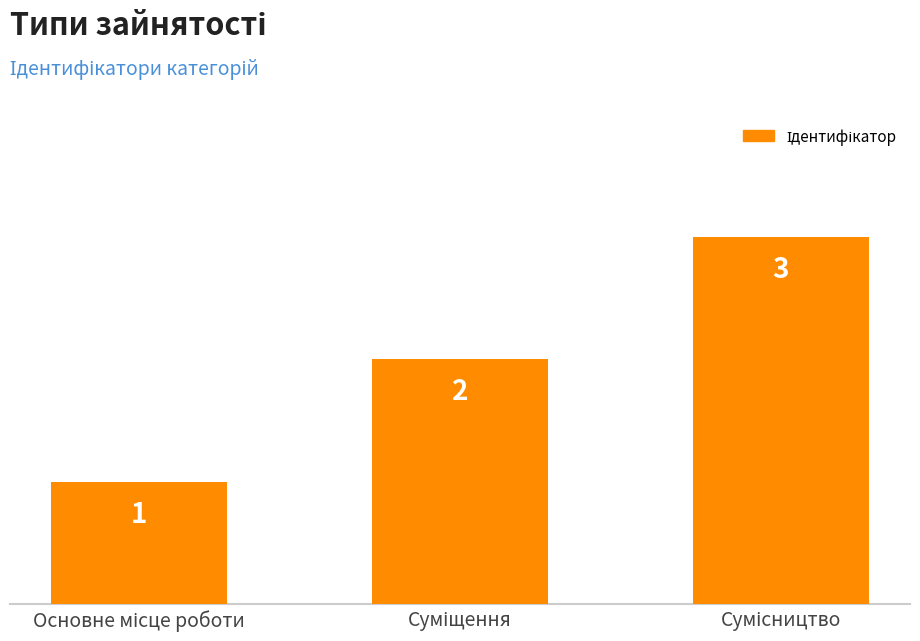

What is the greatest value displayed?

3